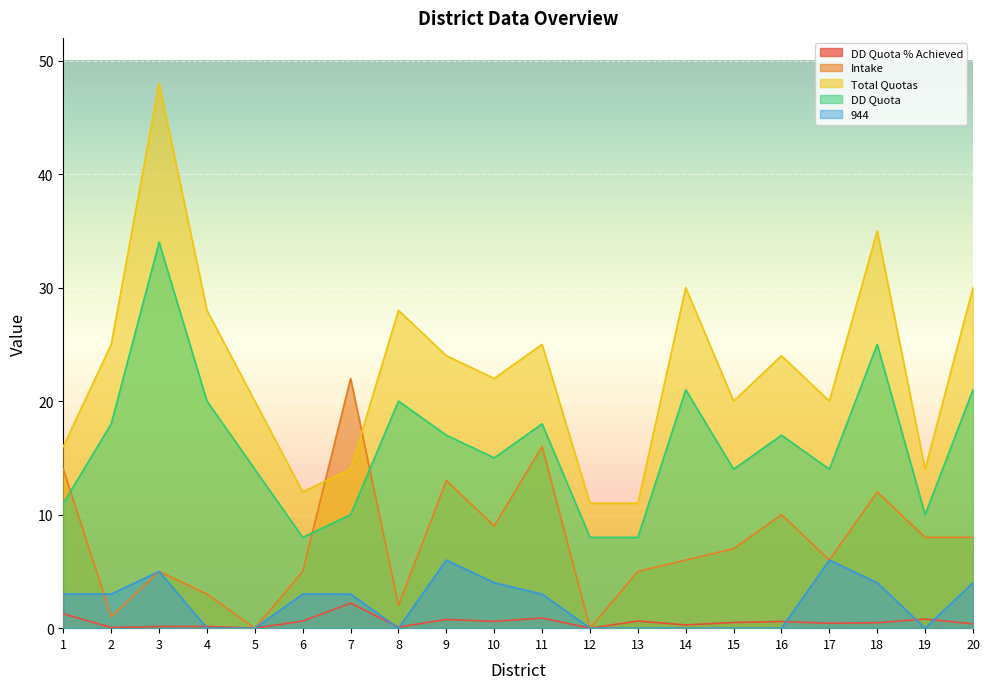

True or false: DD Quota % Achieved and Intake intersect in this chart.

False